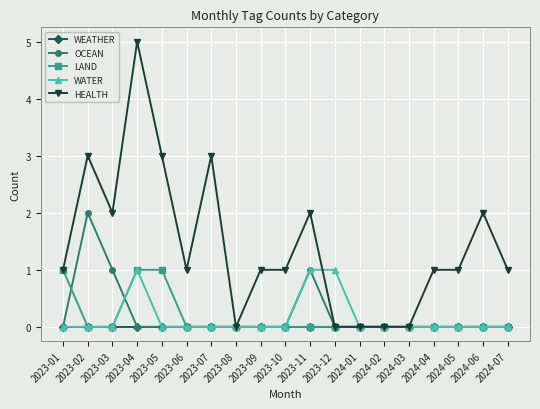

Reading right to left, what are all the values shown in this chart?

WEATHER: 2024-07=0	2024-06=0	2024-05=0	2024-04=0	2024-03=0	2024-02=0	2024-01=0	2023-12=0	2023-11=0	2023-10=0	2023-09=0	2023-08=0	2023-07=0	2023-06=0	2023-05=0	2023-04=0	2023-03=0	2023-02=0	2023-01=0
OCEAN: 2024-07=0	2024-06=0	2024-05=0	2024-04=0	2024-03=0	2024-02=0	2024-01=0	2023-12=0	2023-11=1	2023-10=0	2023-09=0	2023-08=0	2023-07=0	2023-06=0	2023-05=0	2023-04=0	2023-03=1	2023-02=2	2023-01=0
LAND: 2024-07=0	2024-06=0	2024-05=0	2024-04=0	2024-03=0	2024-02=0	2024-01=0	2023-12=0	2023-11=0	2023-10=0	2023-09=0	2023-08=0	2023-07=0	2023-06=0	2023-05=1	2023-04=1	2023-03=0	2023-02=0	2023-01=1
WATER: 2024-07=0	2024-06=0	2024-05=0	2024-04=0	2024-03=0	2024-02=0	2024-01=0	2023-12=1	2023-11=1	2023-10=0	2023-09=0	2023-08=0	2023-07=0	2023-06=0	2023-05=0	2023-04=1	2023-03=0	2023-02=0	2023-01=0
HEALTH: 2024-07=1	2024-06=2	2024-05=1	2024-04=1	2024-03=0	2024-02=0	2024-01=0	2023-12=0	2023-11=2	2023-10=1	2023-09=1	2023-08=0	2023-07=3	2023-06=1	2023-05=3	2023-04=5	2023-03=2	2023-02=3	2023-01=1